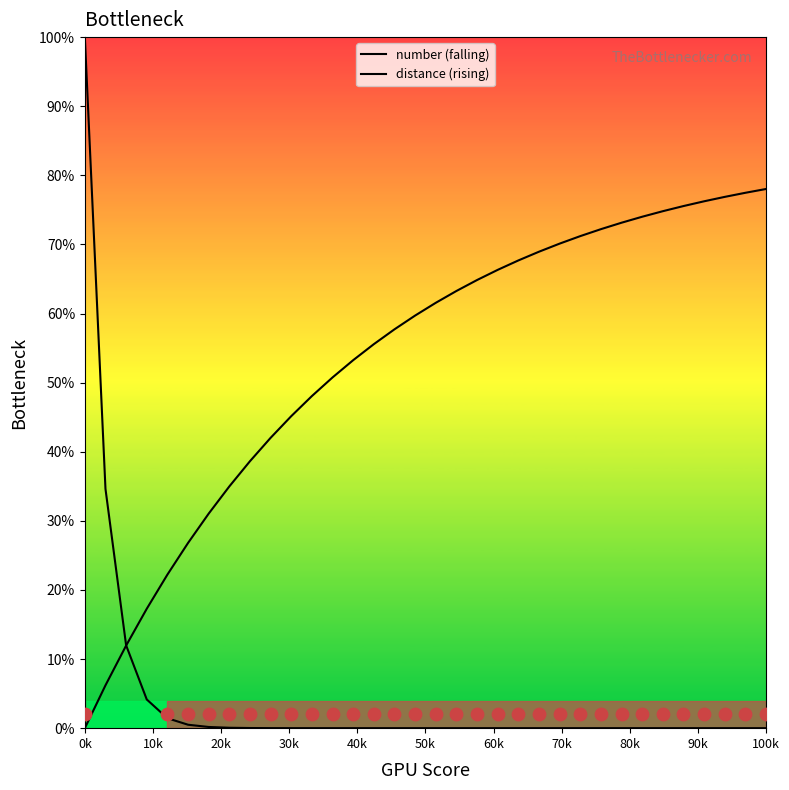

Which series has the widest spread of Y values?

number (falling)